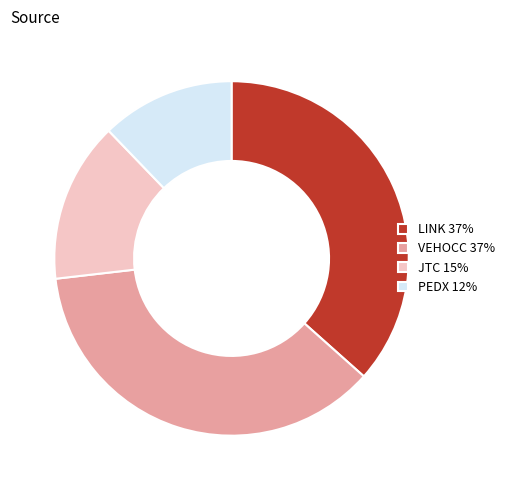

Do VEHOCC 37% and PEDX 12% together represent more than half of the pie?

No